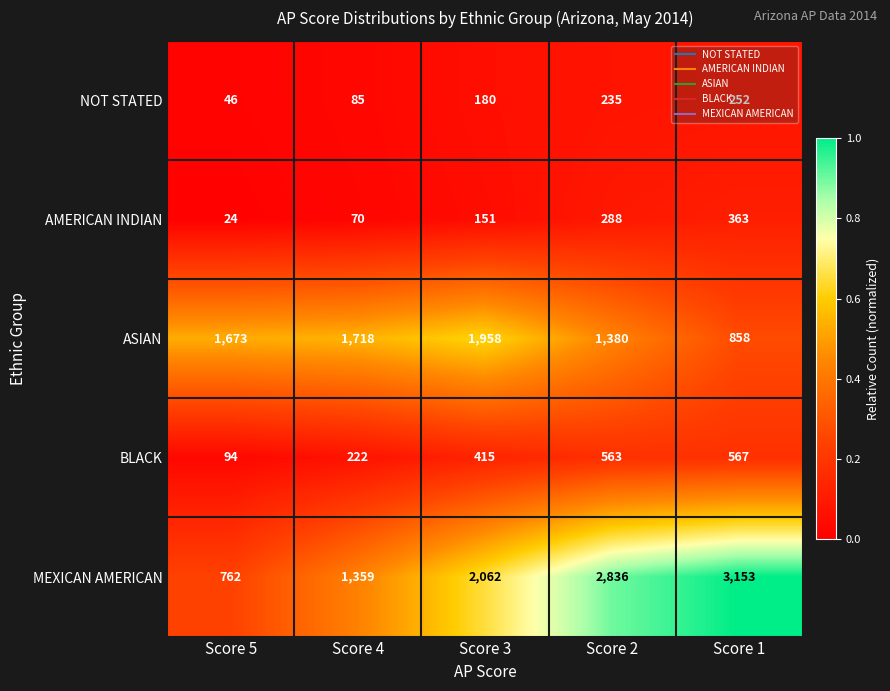

The NOT STATED series shows 85 at Score 4. True or false?

True